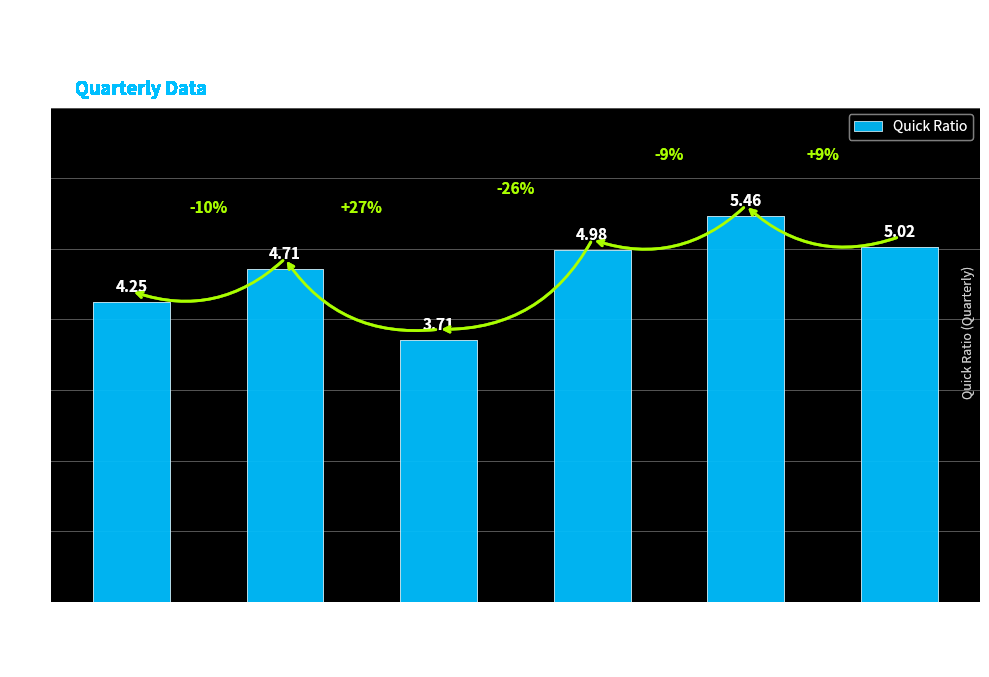

Approximately how many times larger is the value at 2022-12-31 compared to 2022-09-30?

0.7